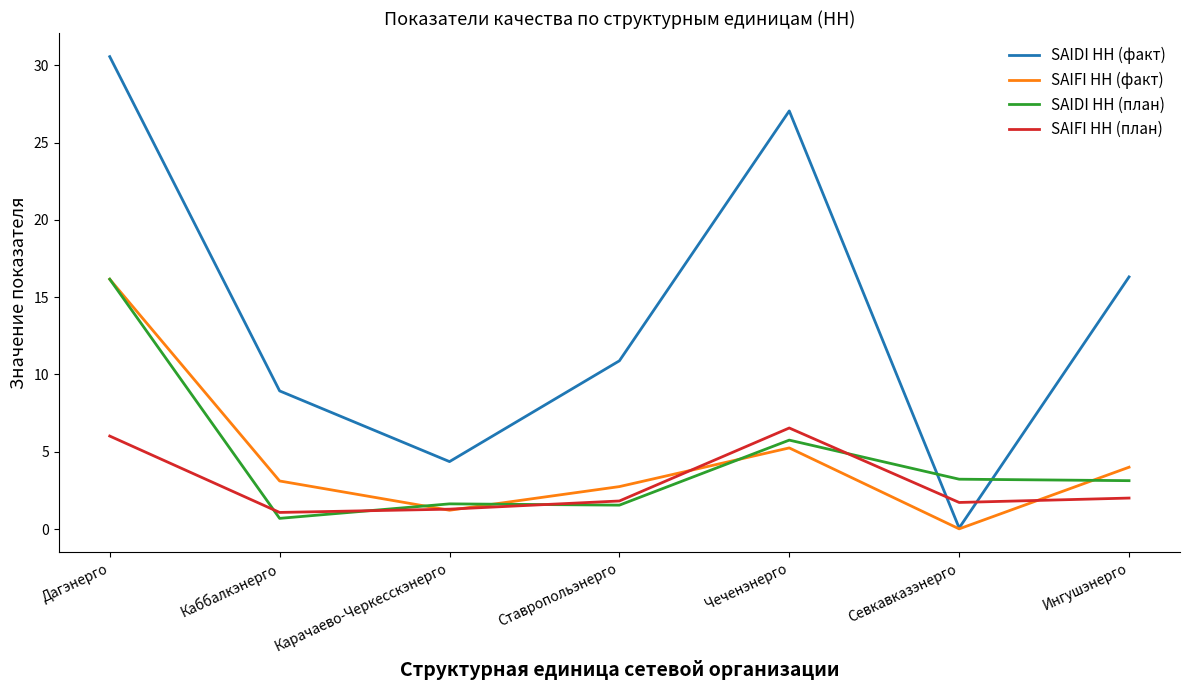

Which series has the widest spread of values?

SAIDI НН (факт)